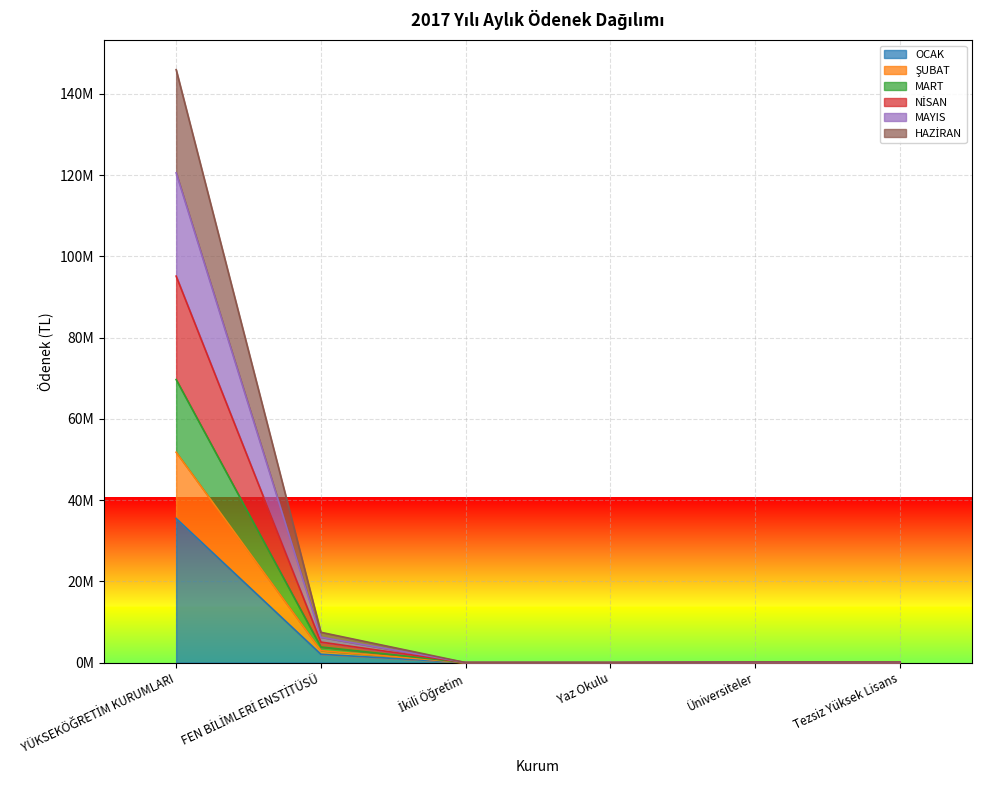

In HAZİRAN, how many points are higher than both neighbors (excluding endpoints)?

1